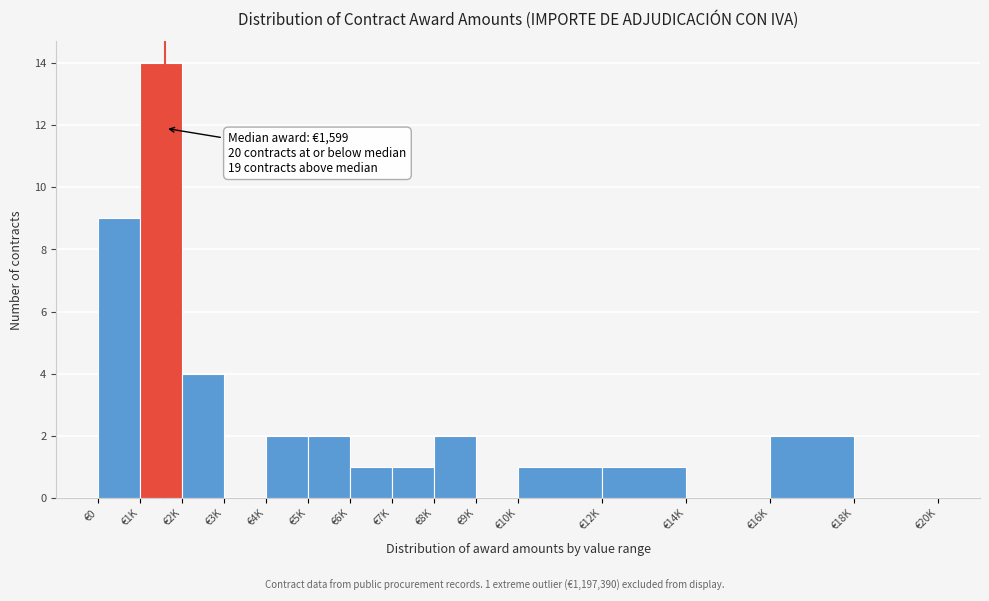

Reading left to right, what are all the values shown in this chart?

€0=9	€1K=14	€2K=4	€3K=0	€4K=2	€5K=2	€6K=1	€7K=1	€8K=2	€9K=0	€10K=1	€12K=1	€14K=0	€16K=2	€18K=0